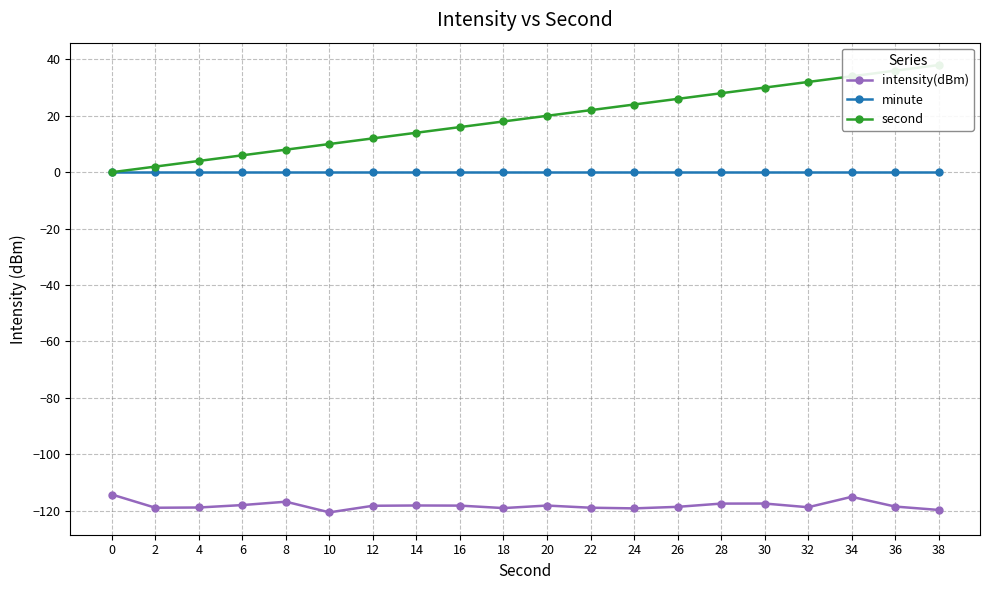

How many lines are shown in the chart?

3